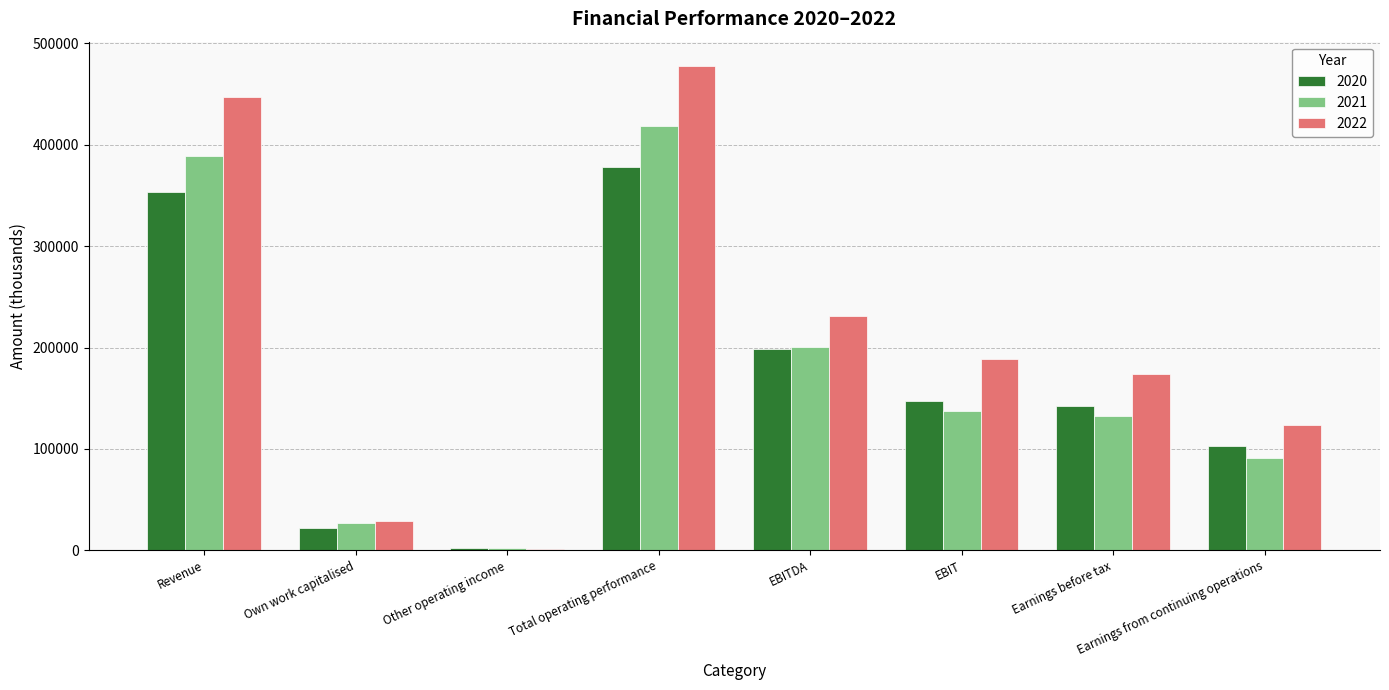

What is the sum of all 2022 values?

1672490